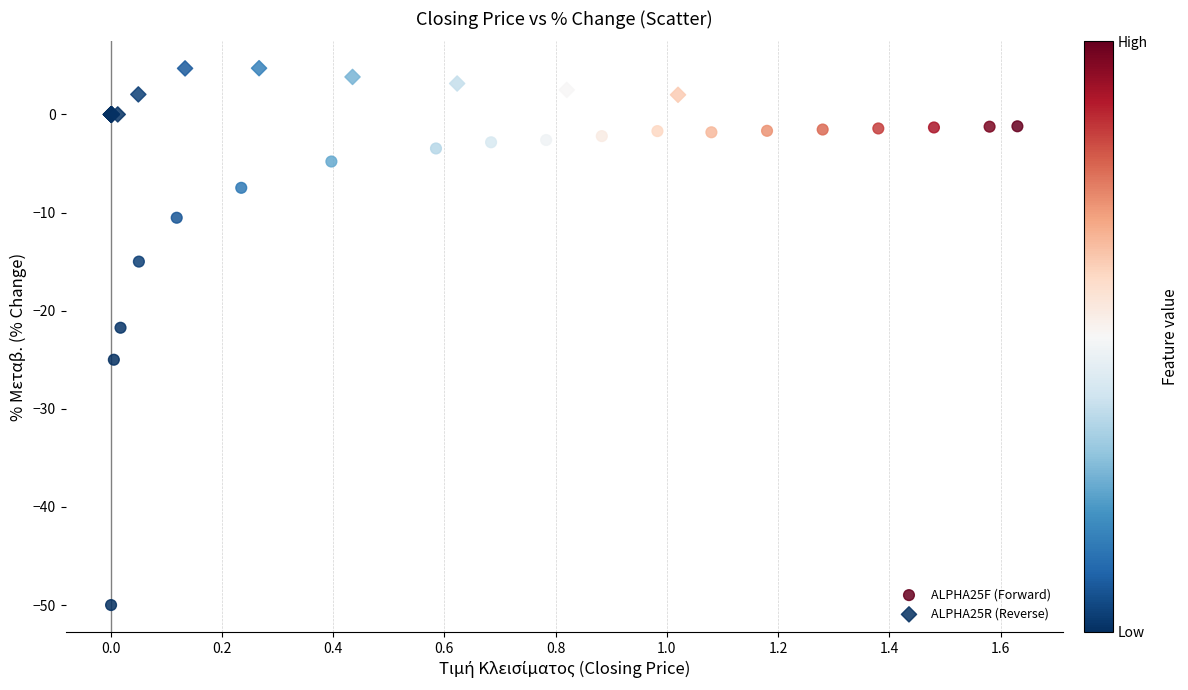

Which series has the largest Y range (max minus min)?

ALPHA25F (Forward)